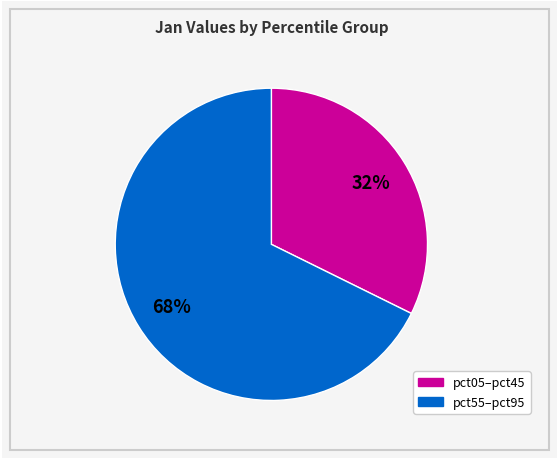

To the nearest percent, what is the average slice percentage?

50%